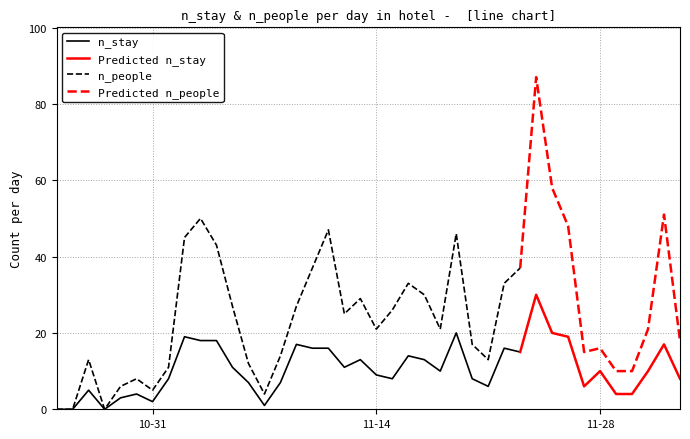

What is the highest value of the n_people series?

50